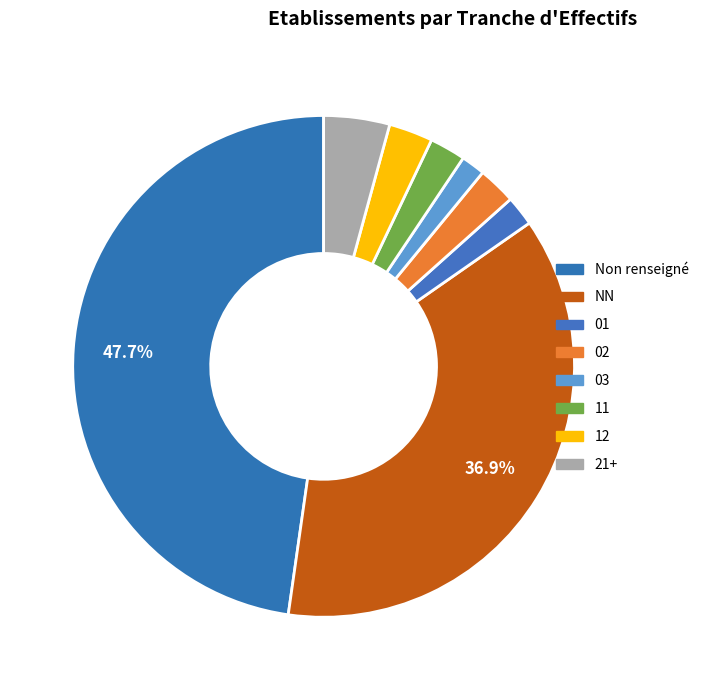

How many slices are in this pie chart?

8